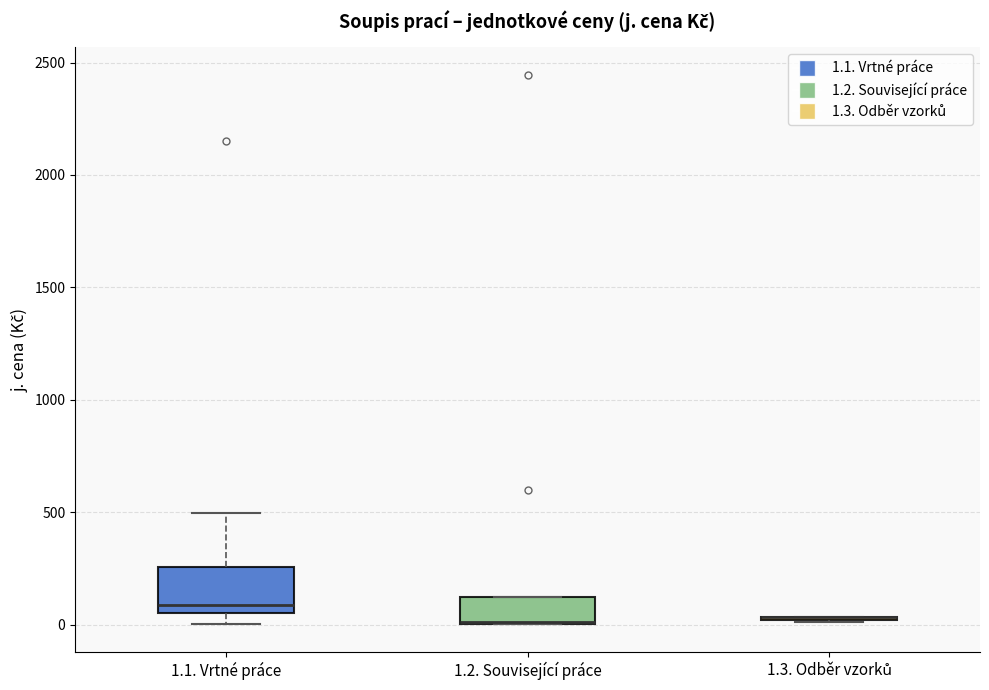

Comparing the boxes themselves (not the whiskers), which one is the tallest?

1.1. Vrtné práce